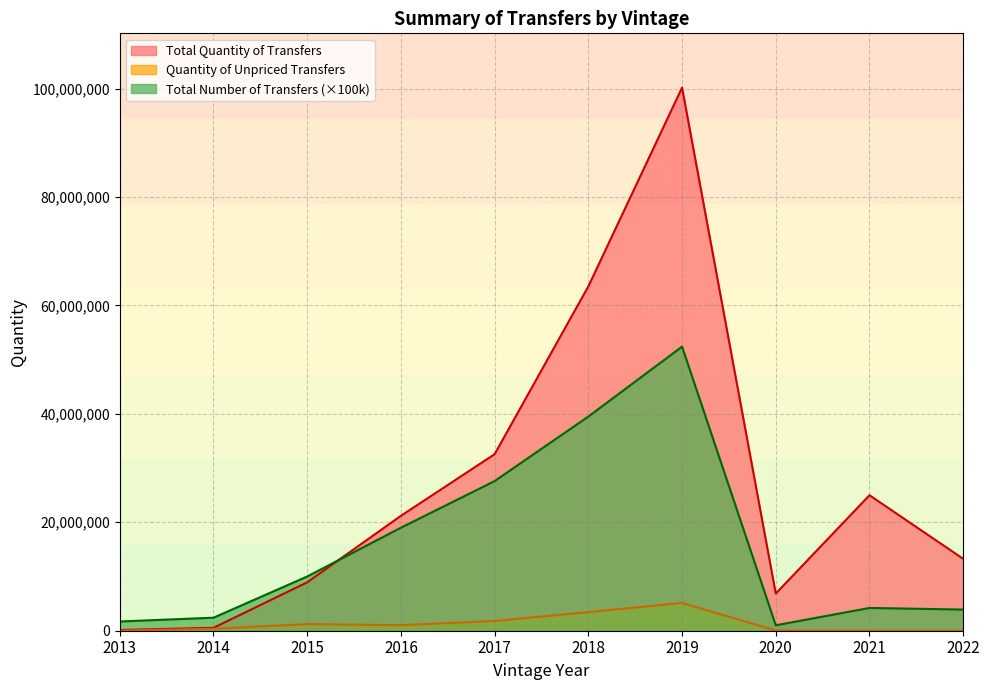

What is the difference between the second highest and second lowest values in the Total Quantity of Transfers series?

62975973